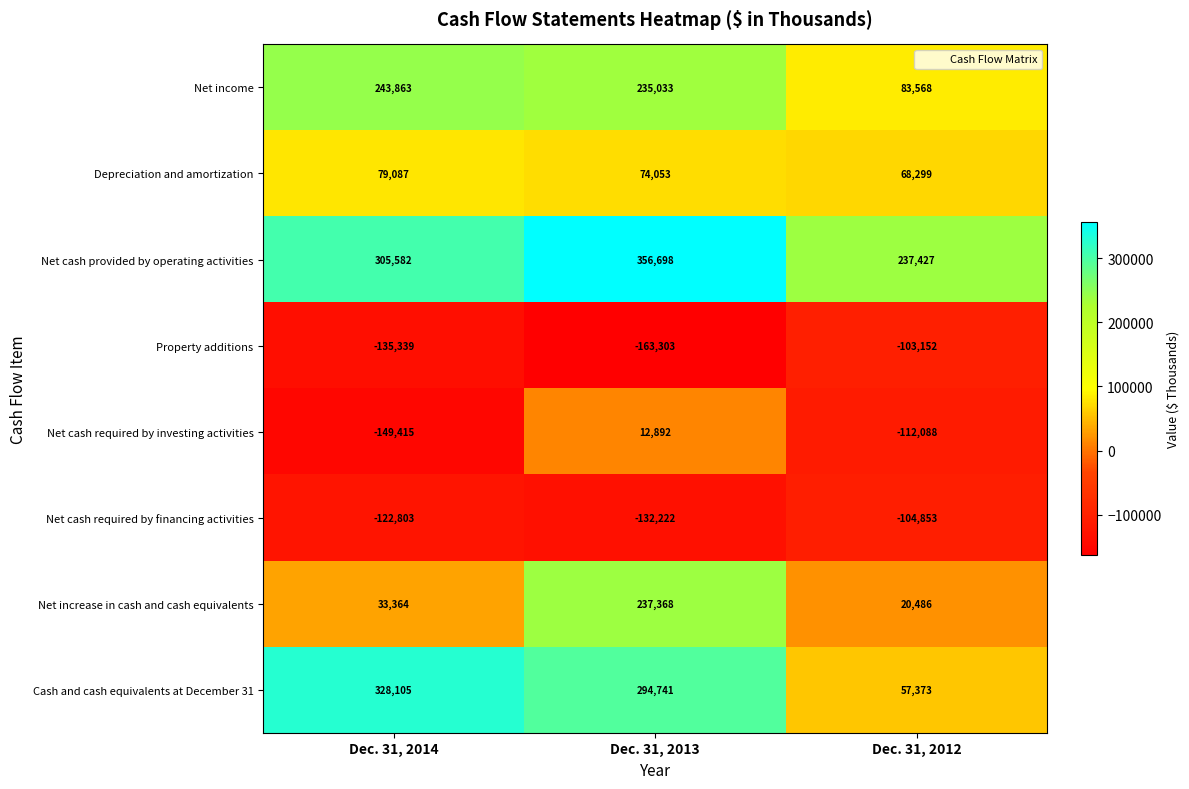

How many data points does each series have?

3